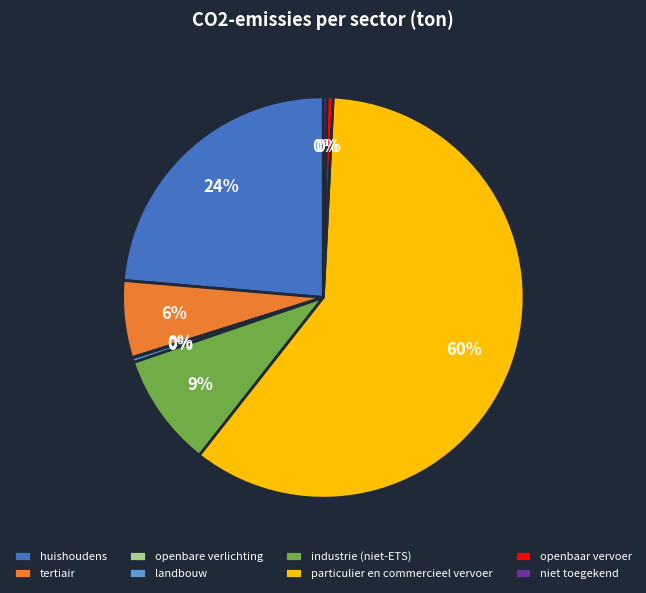

True or false: tertiair accounts for 6% of the total.

True